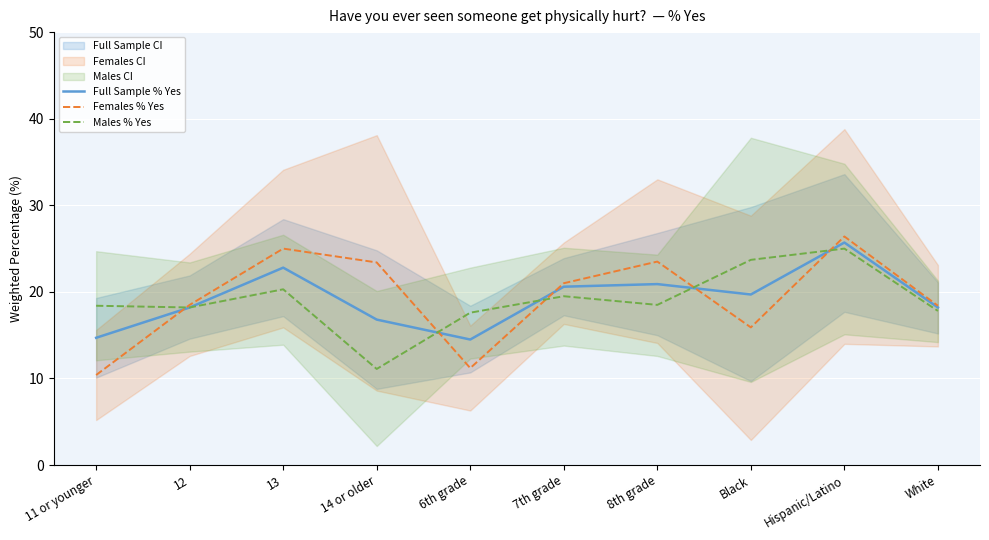

Is it true that Females % Yes equals 15.9 at Black?

True